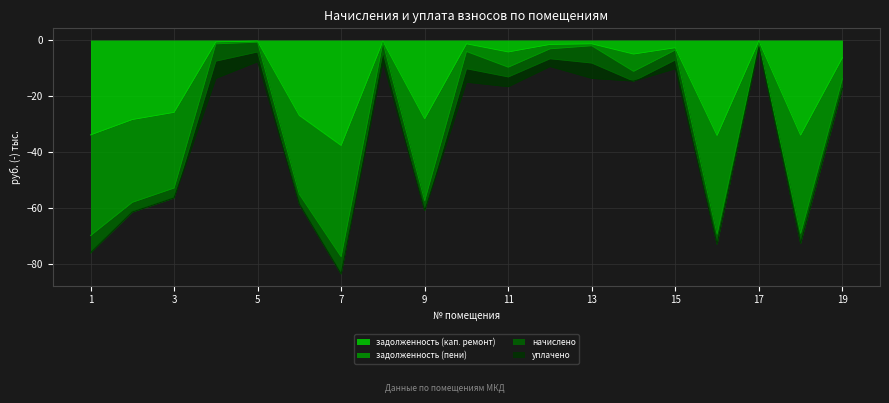

What is the minimum value for задолженность (кап. ремонт)?

-37.7